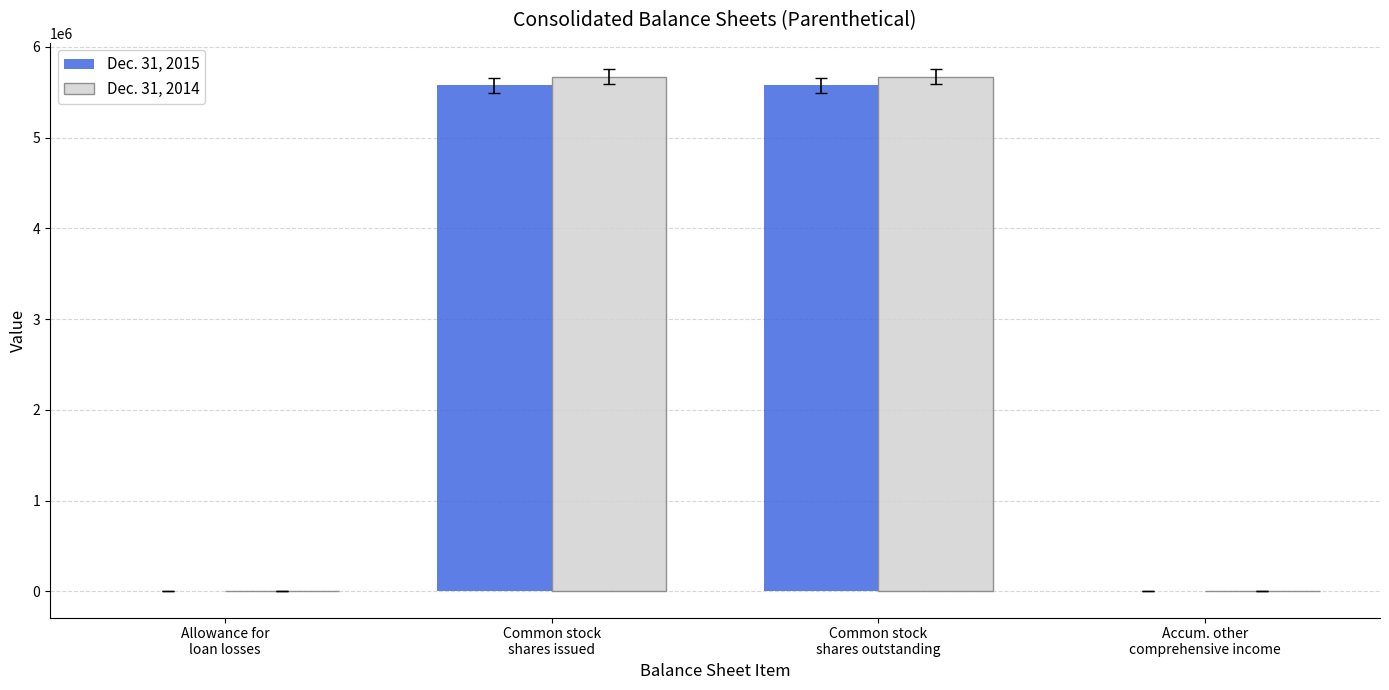

What position from the left is Common stock
shares outstanding?

3